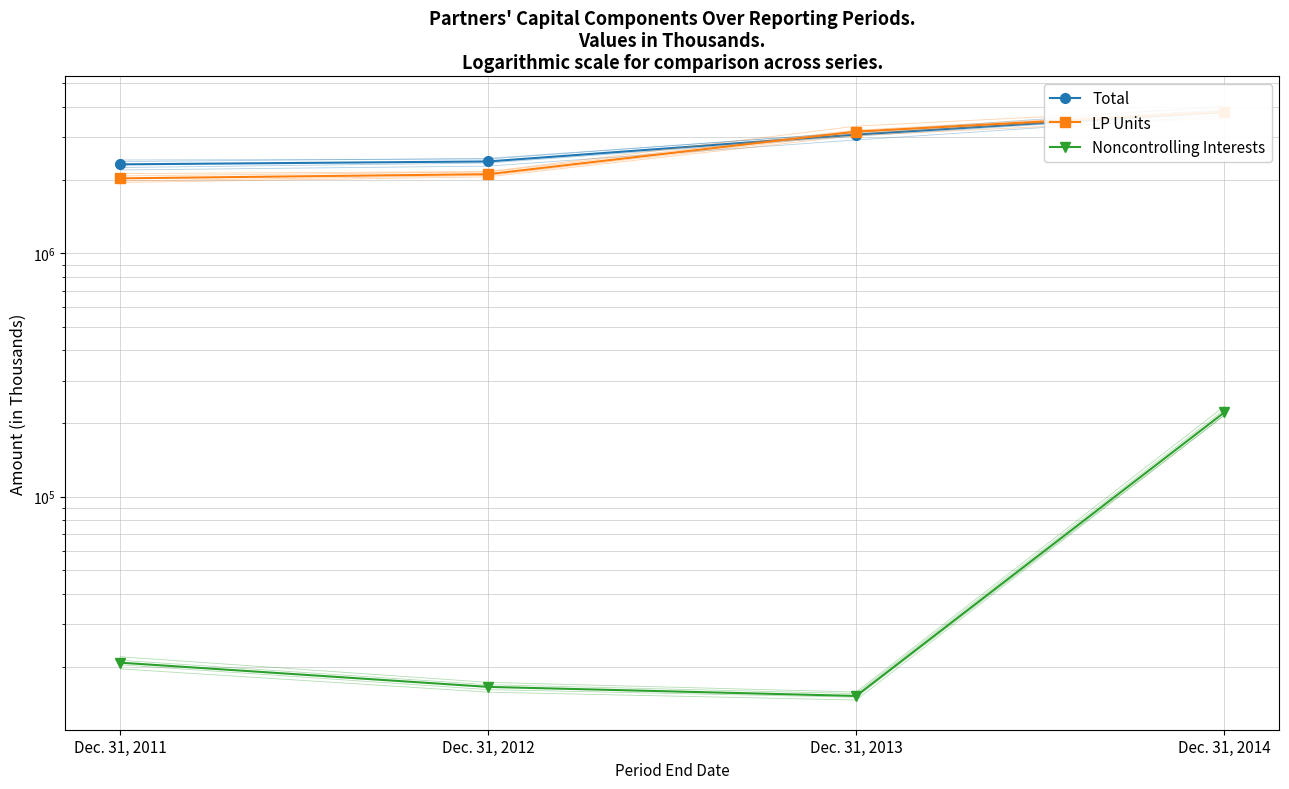

How many data points does each series have?

4